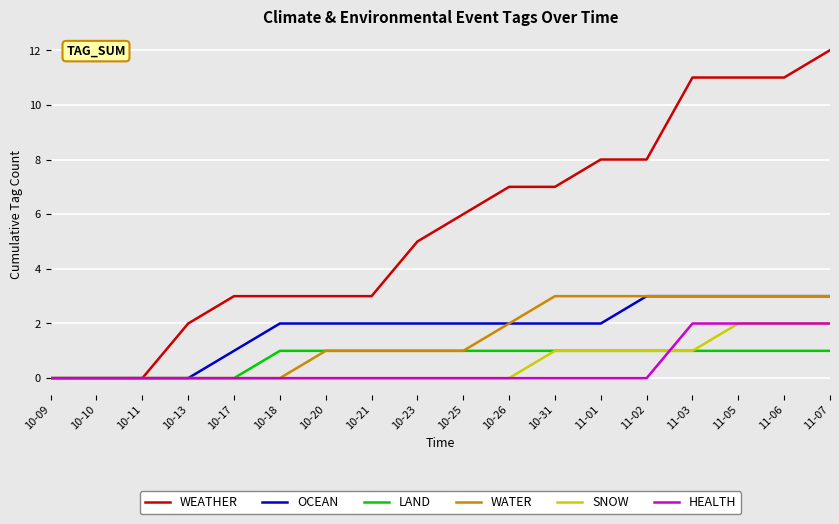

Is the value of OCEAN at 11-07 greater than the value of HEALTH at 10-23?

Yes